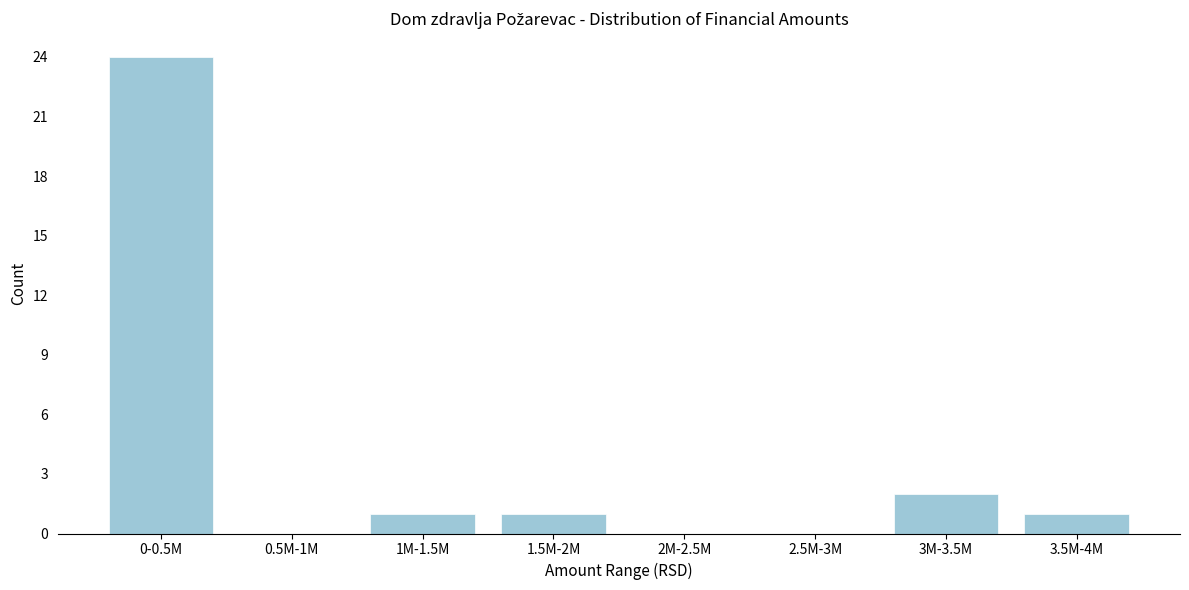

Reading left to right, extract all data points from this chart.

0-0.5M=24	0.5M-1M=0	1M-1.5M=1	1.5M-2M=1	2M-2.5M=0	2.5M-3M=0	3M-3.5M=2	3.5M-4M=1